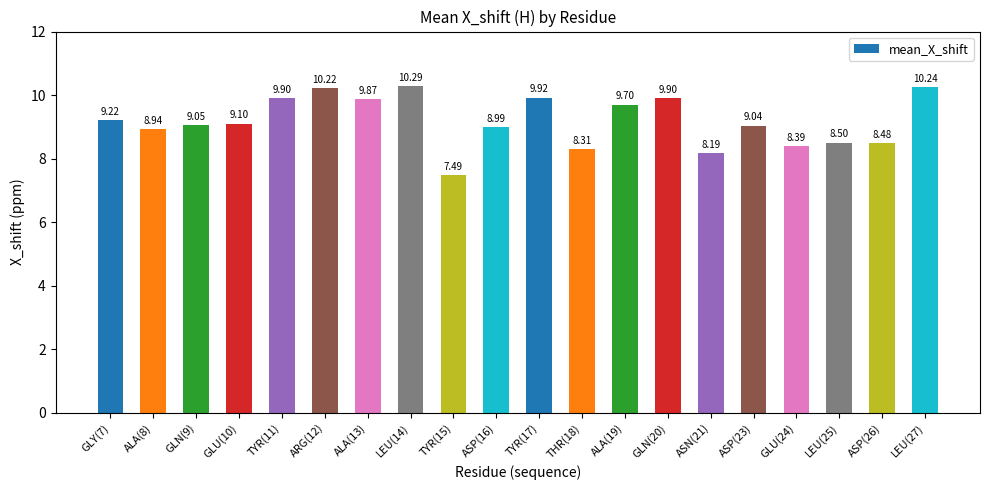

At which label does the data first exceed 9?

GLY(7)